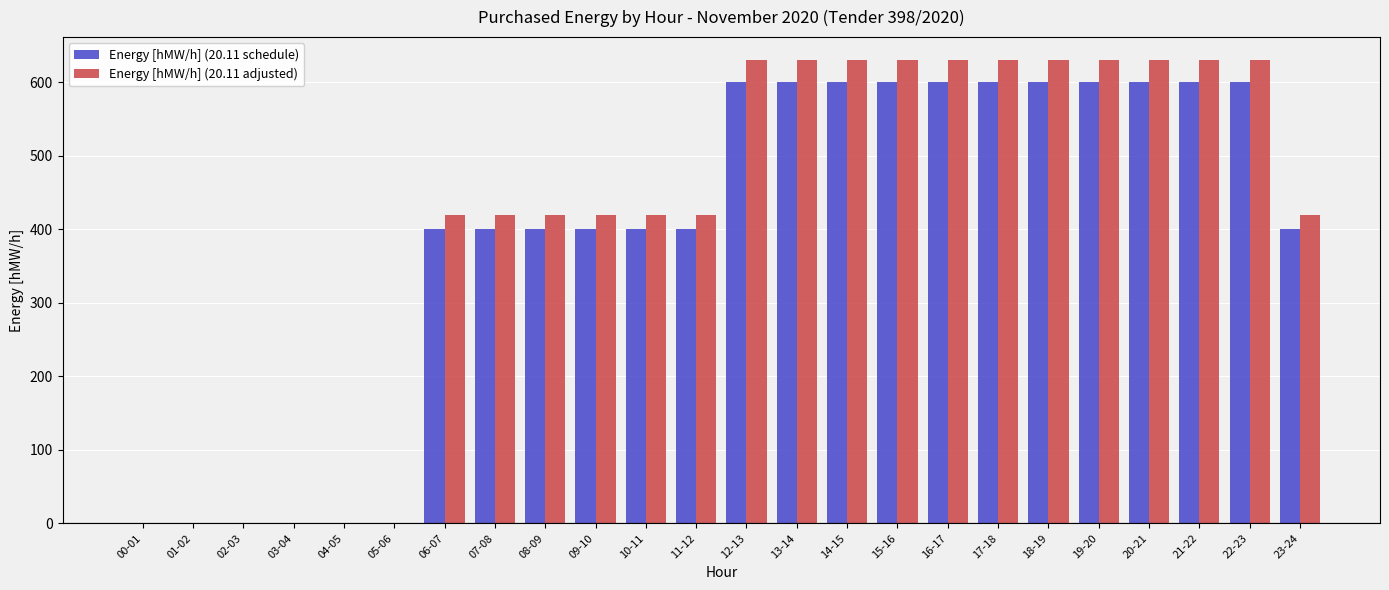

How many categories are shown in the chart?

24